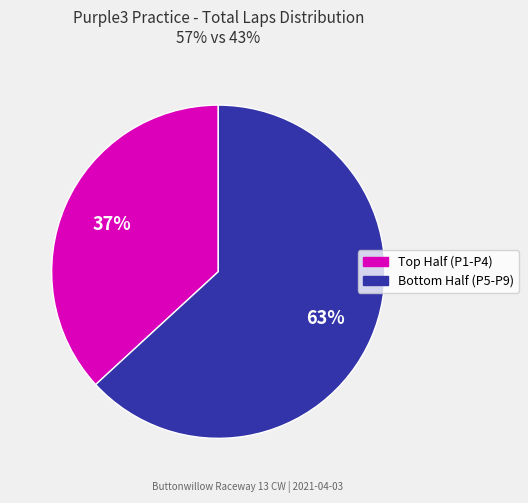

Does any single category account for the majority?

Yes